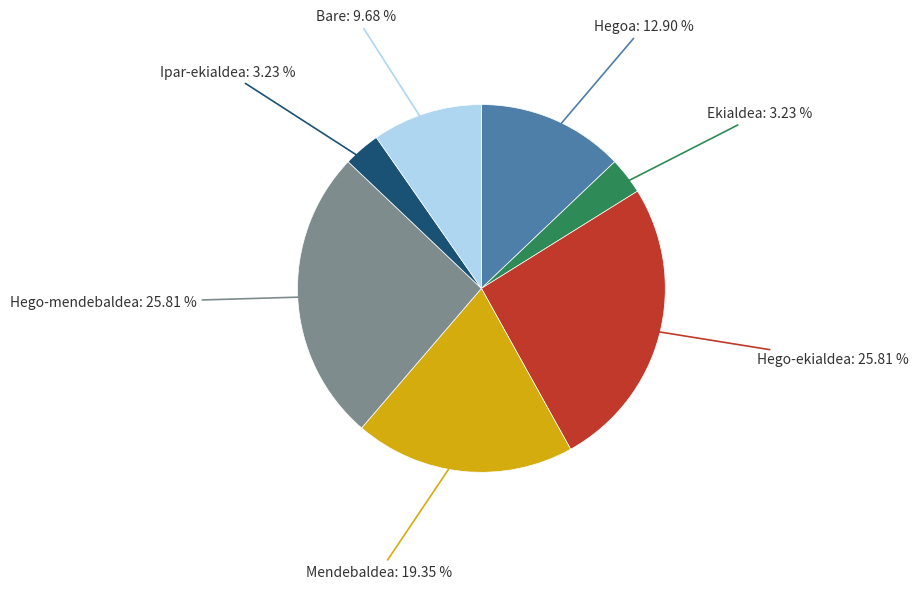

Does any single category account for the majority?

No